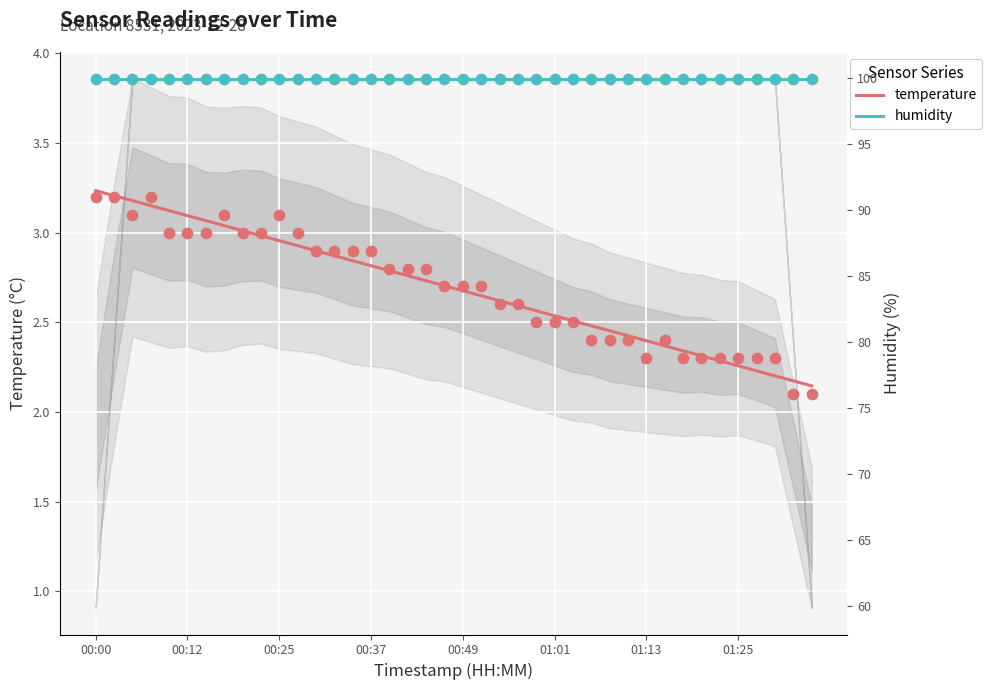

Is the value of humidity at 21 greater than the value of temperature at 31?

Yes